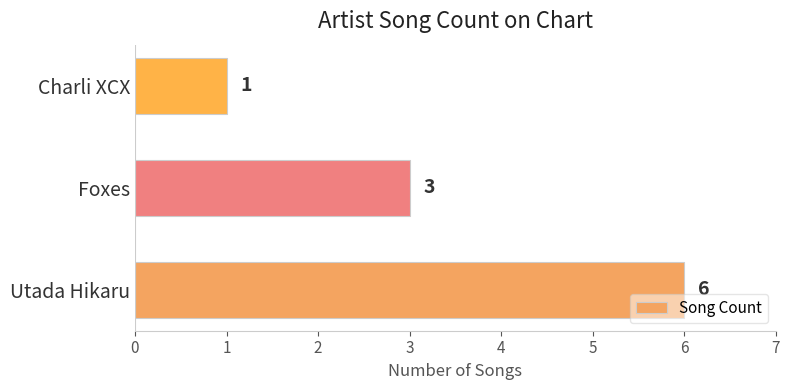

Where is the data nearest to the value 3?

Foxes